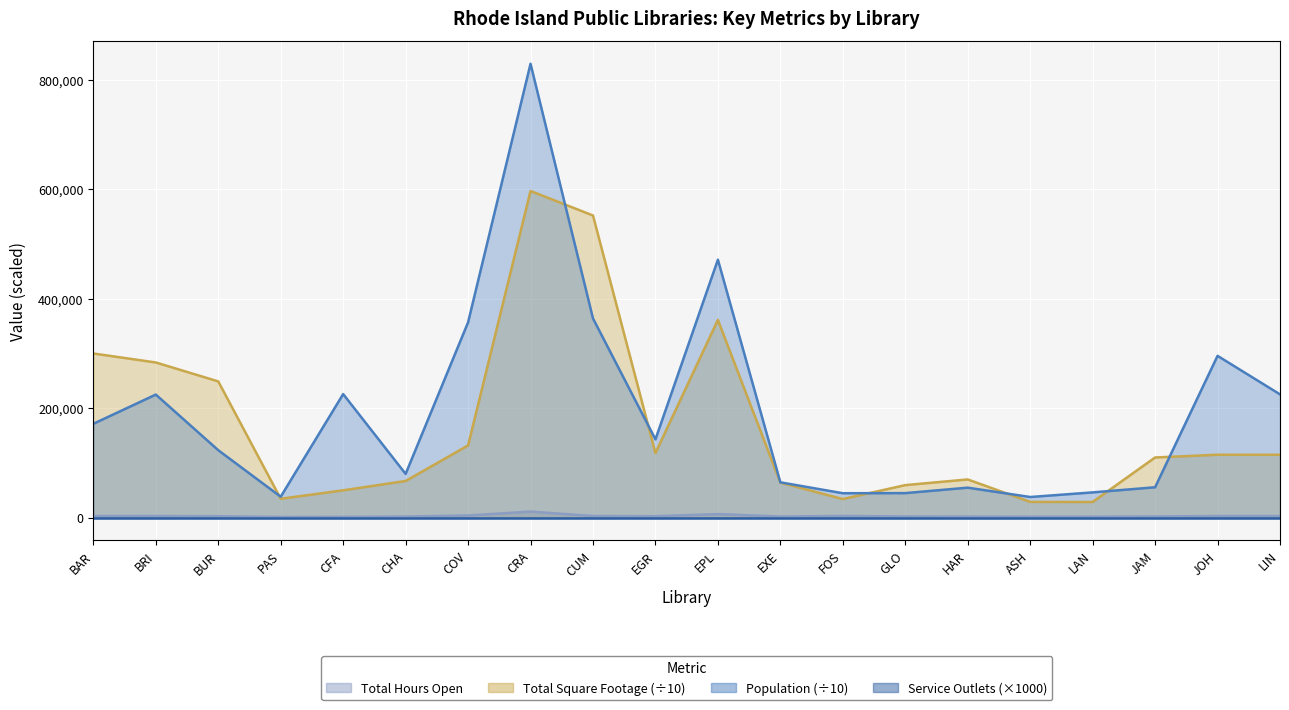

True or false: Total Hours Open has more than 0 interior local peaks.

True